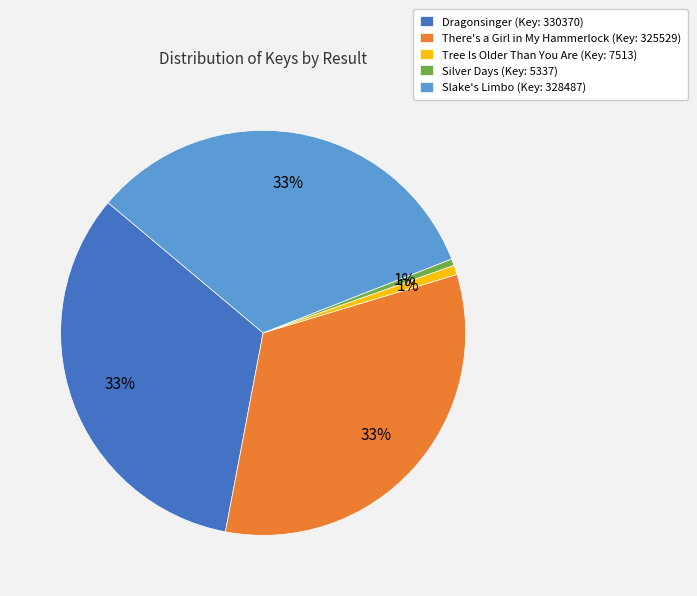

Is there a majority slice in this chart?

No